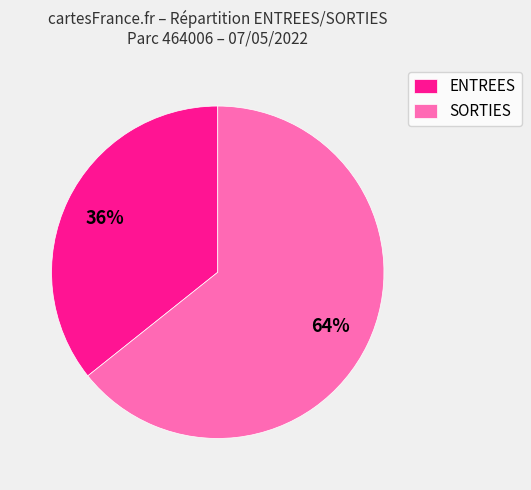

Is it true that ENTREES is 23% of the pie?

False